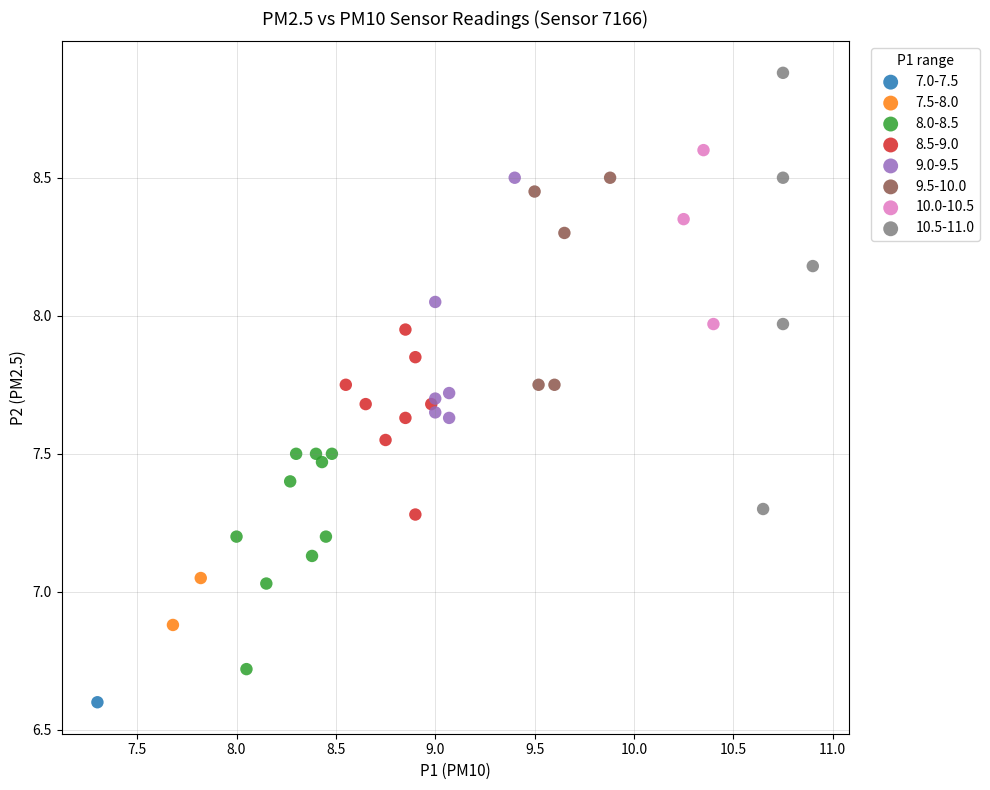

What are all the series names shown in the legend?

7.0-7.5, 7.5-8.0, 8.0-8.5, 8.5-9.0, 9.0-9.5, 9.5-10.0, 10.0-10.5, 10.5-11.0